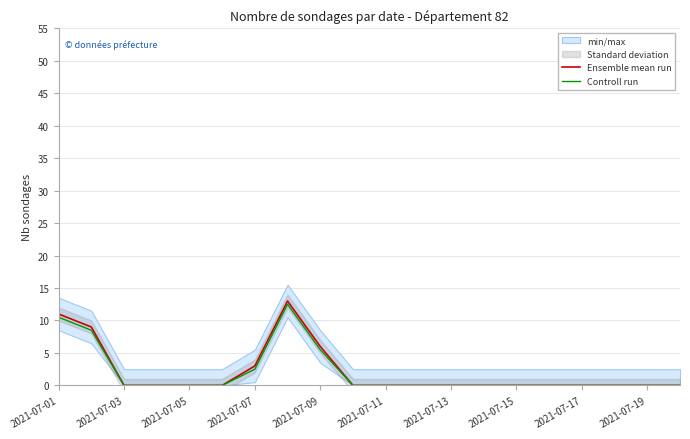

What is the maximum value for Ensemble mean run?

13.0